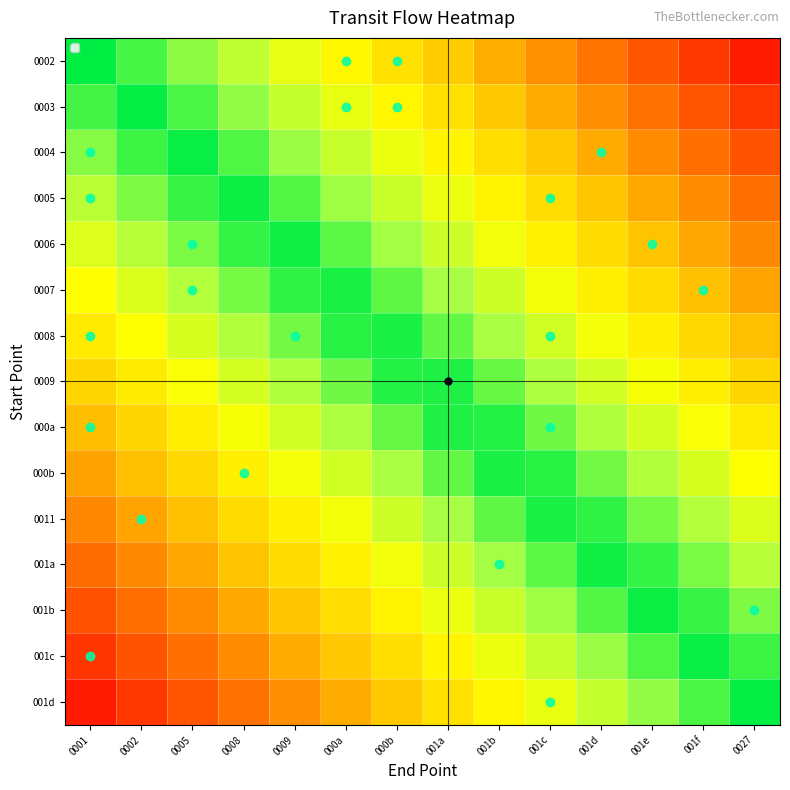

Which has a higher value, 001f or 001a?

001a